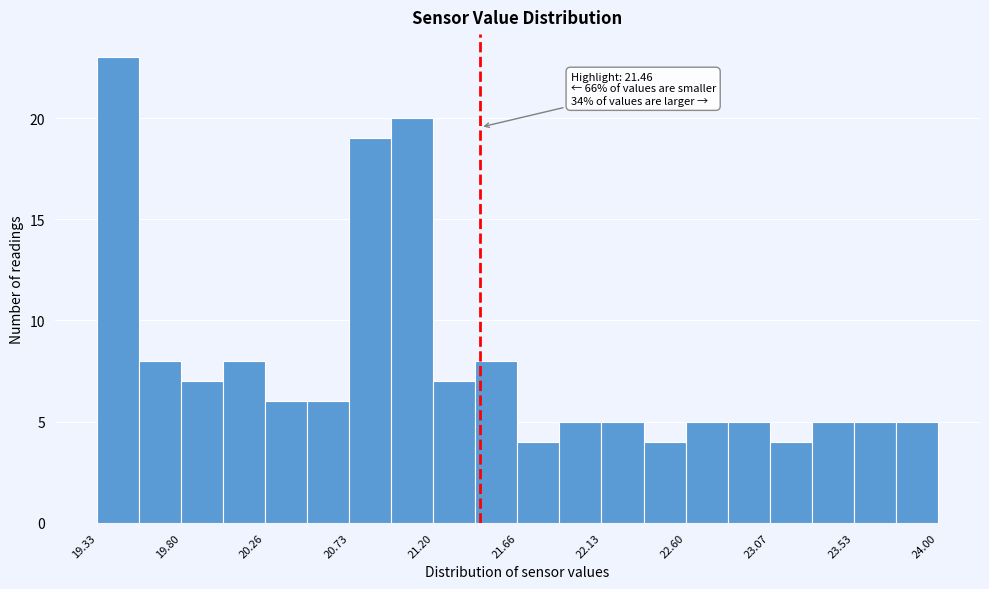

Over which range of the x-axis is the bar tallest?

19.35 to 19.55